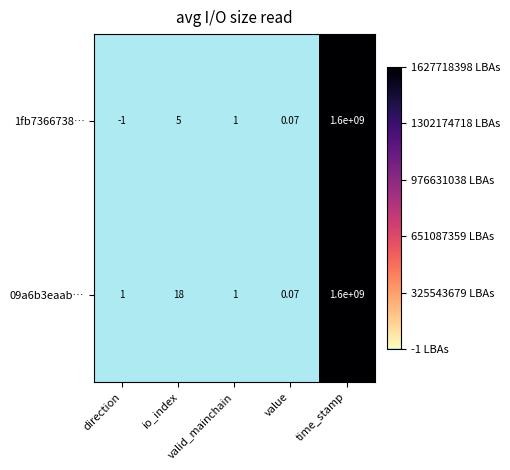

At which category does the chart reach its peak across all series?

time_stamp